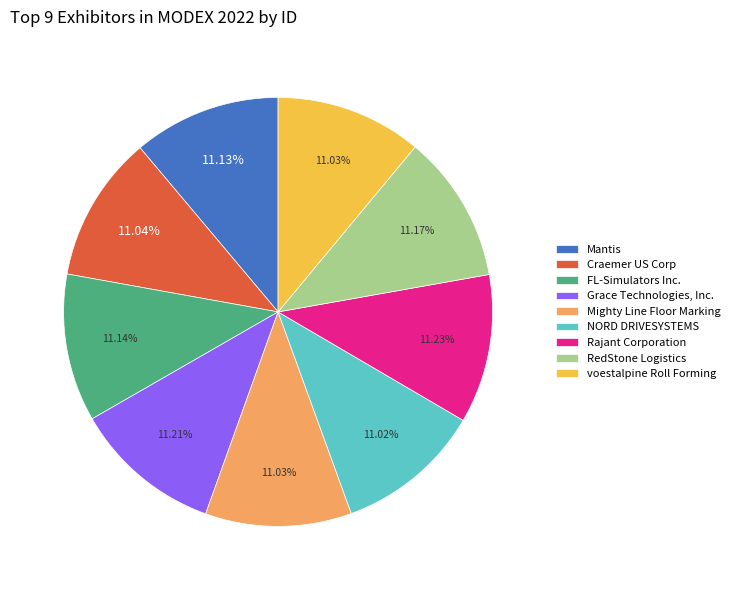

Is it true that Mantis is 1% of the pie?

False